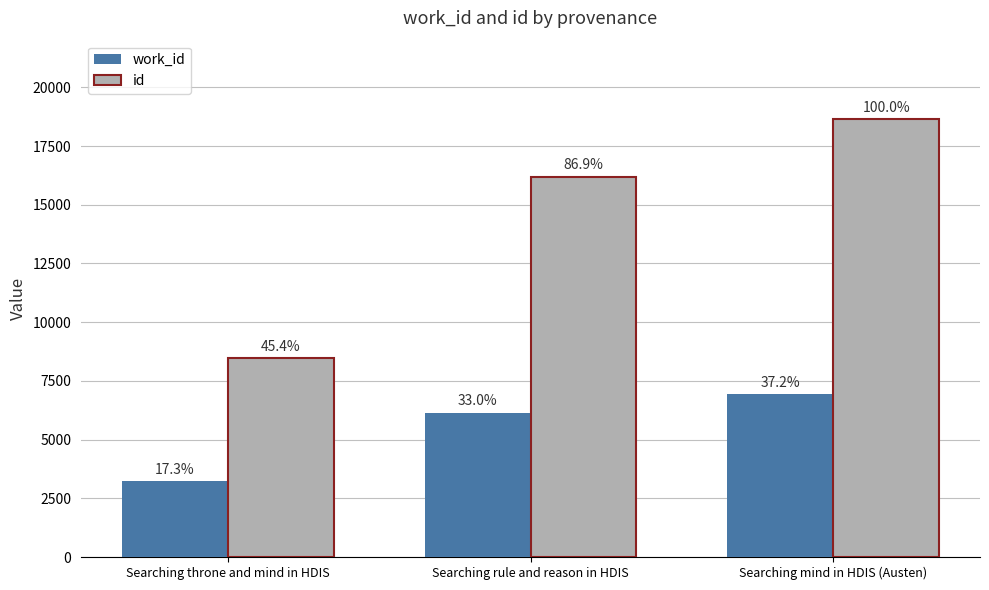

The value of id at Searching mind in HDIS (Austen) is 8837. True or false?

False